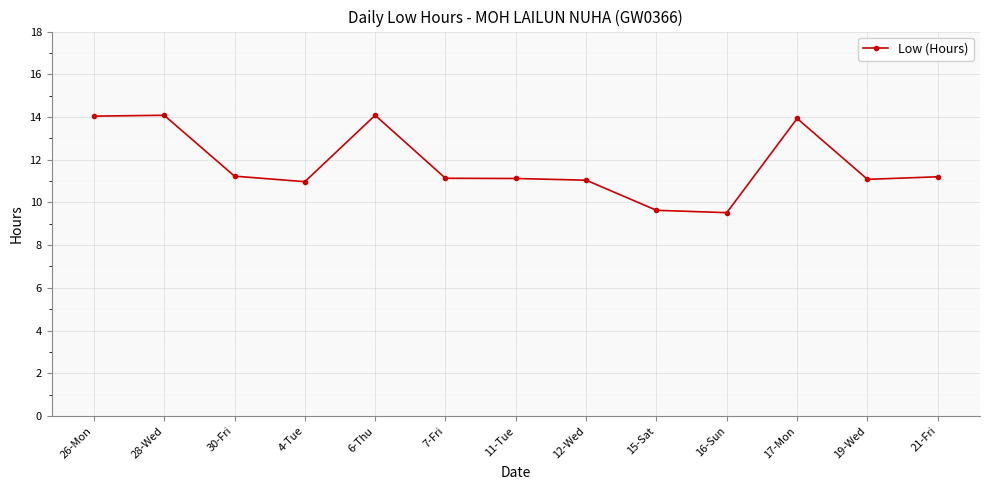

What is the average value?

11.8